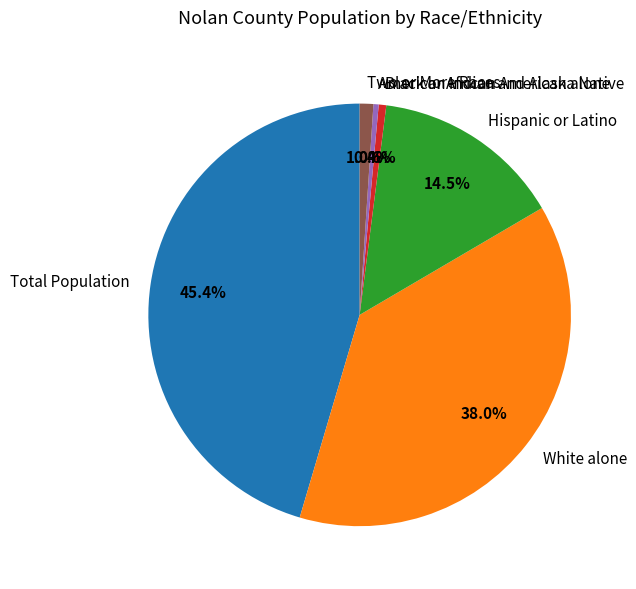

To the nearest percent, what is the difference between the largest and smallest slice percentages?

45%